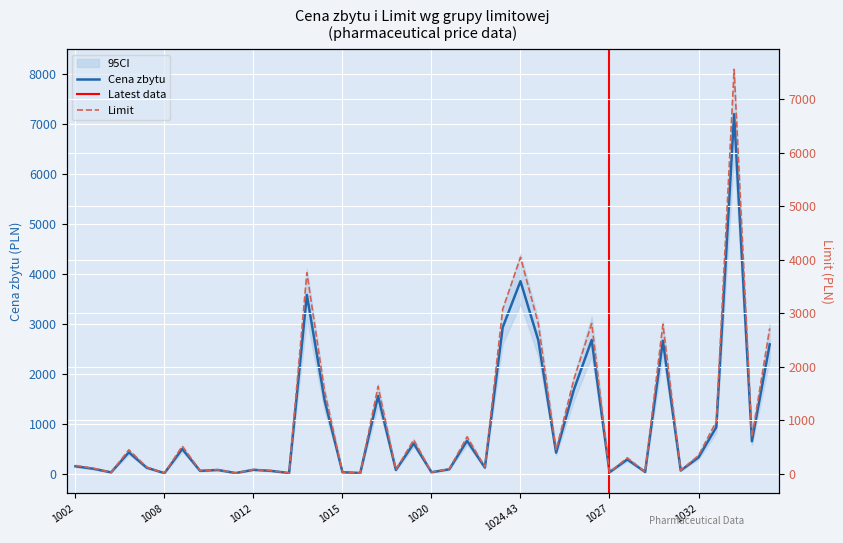

Which category has the lowest value across all series?

1008